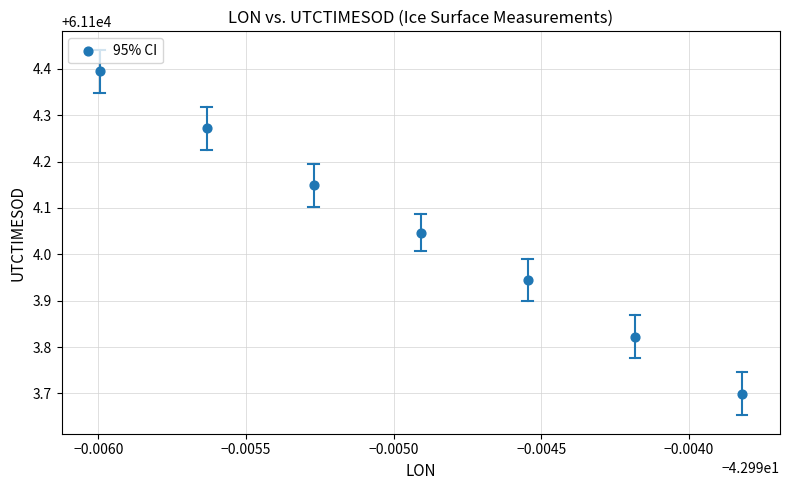

What is the average X value?

-43.0